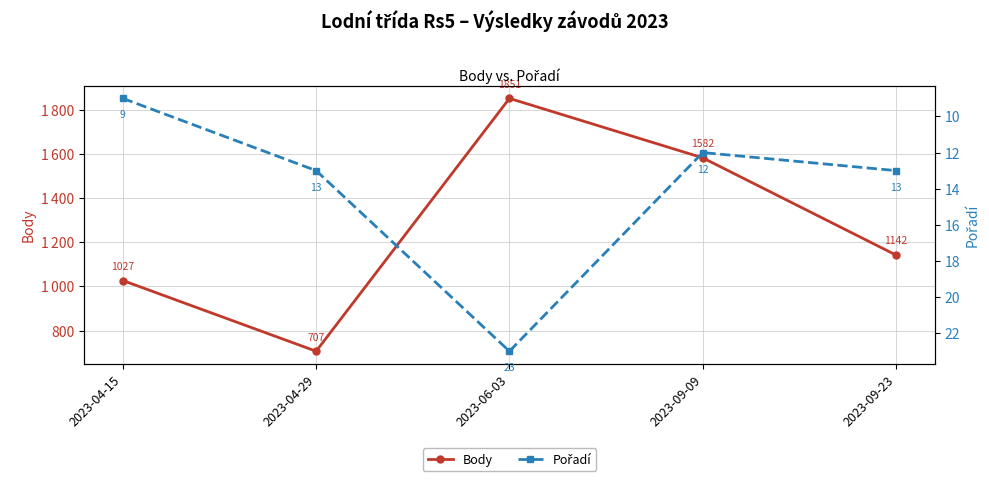

List the series in order of their peak value, highest first.

Body, Pořadí